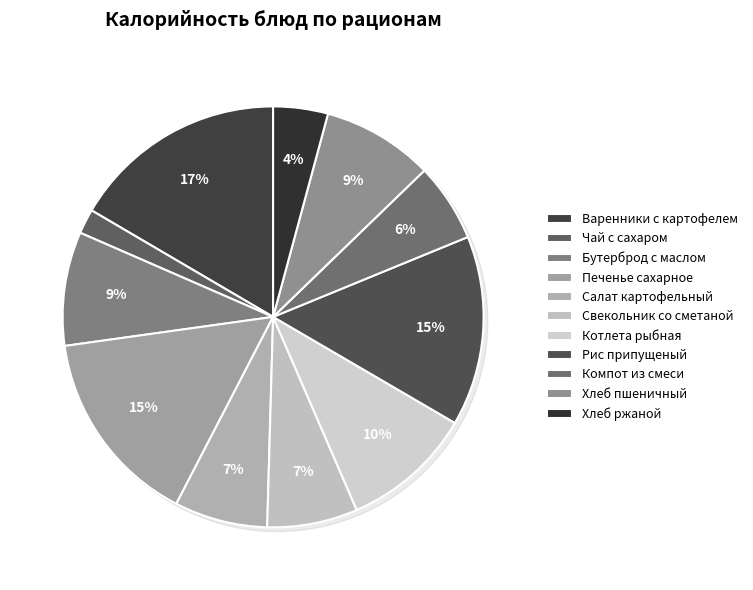

What percentage do Чай с сахаром and Компот из смеси together represent?

7.9%